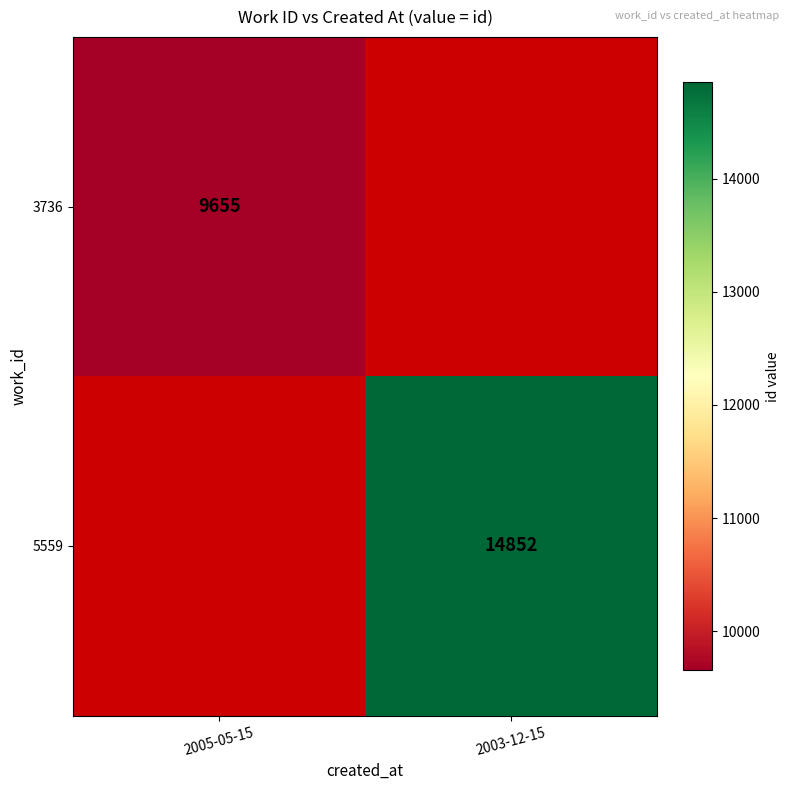

Which has a higher value, 2005-05-15 or 2003-12-15?

2003-12-15